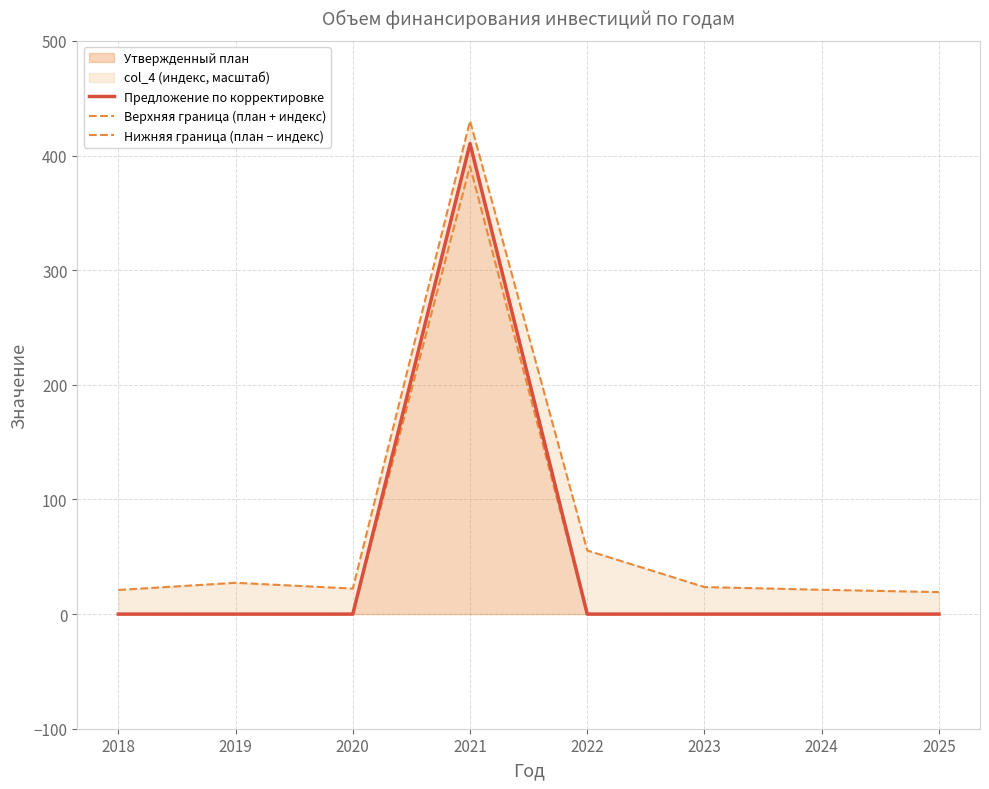

What value does the Верхняя граница (план + индекс) series have at 2025?

19.2